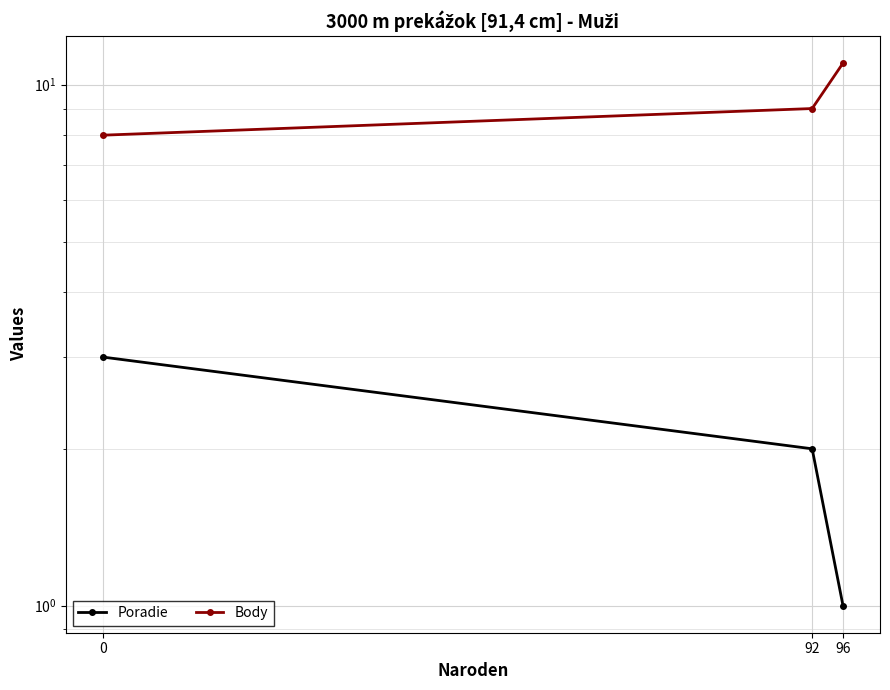

How many data points in Body are less than 9?

1